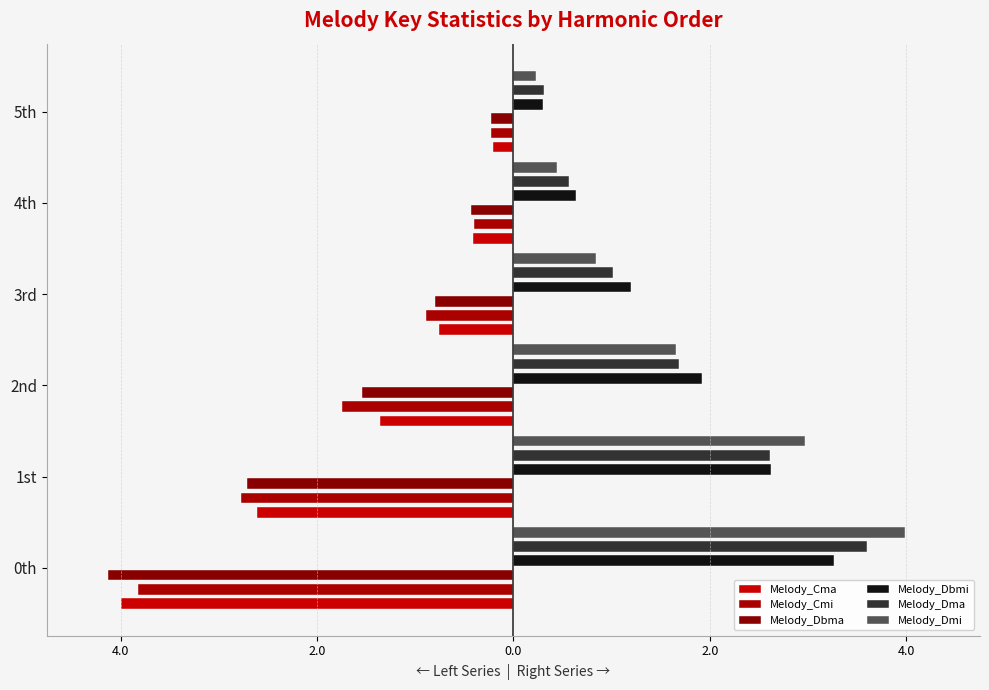

Count the number of categories in the chart.

6